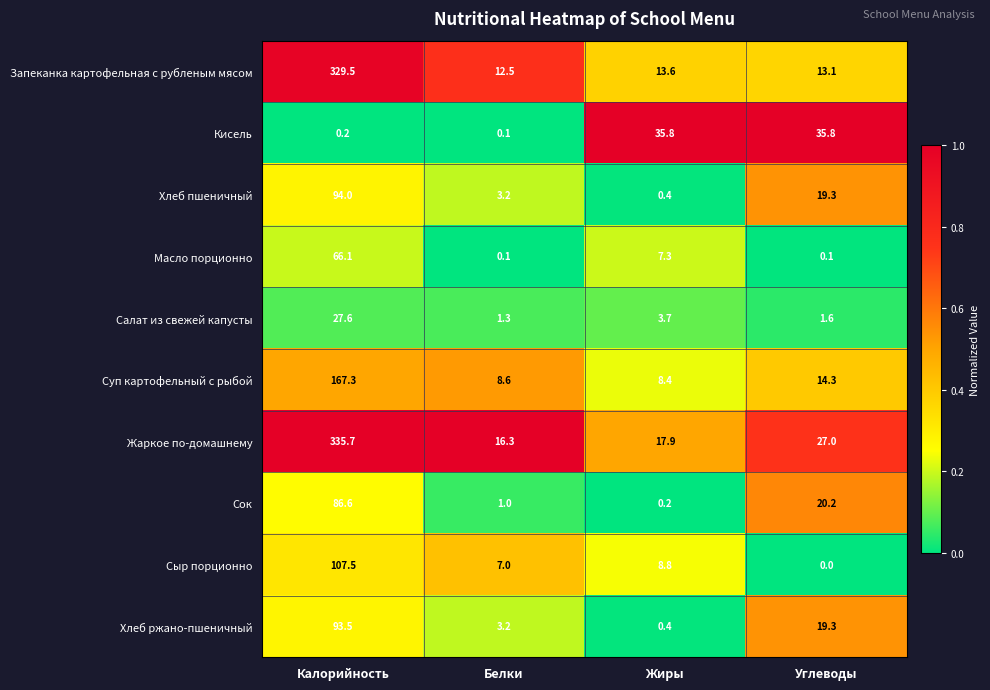

At which label does Жаркое по-домашнему first exceed 27?

Калорийность